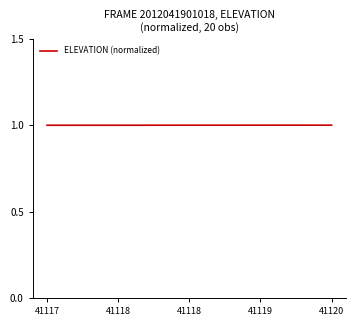

What is the maximum value shown in the chart?

1.0